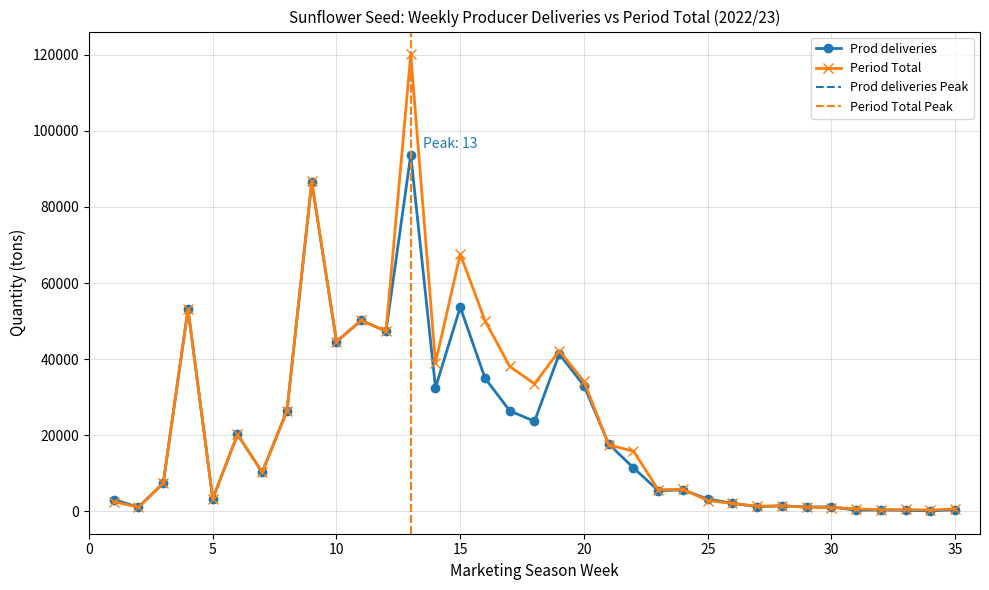

Which category has the lowest value in the Period Total series?

34